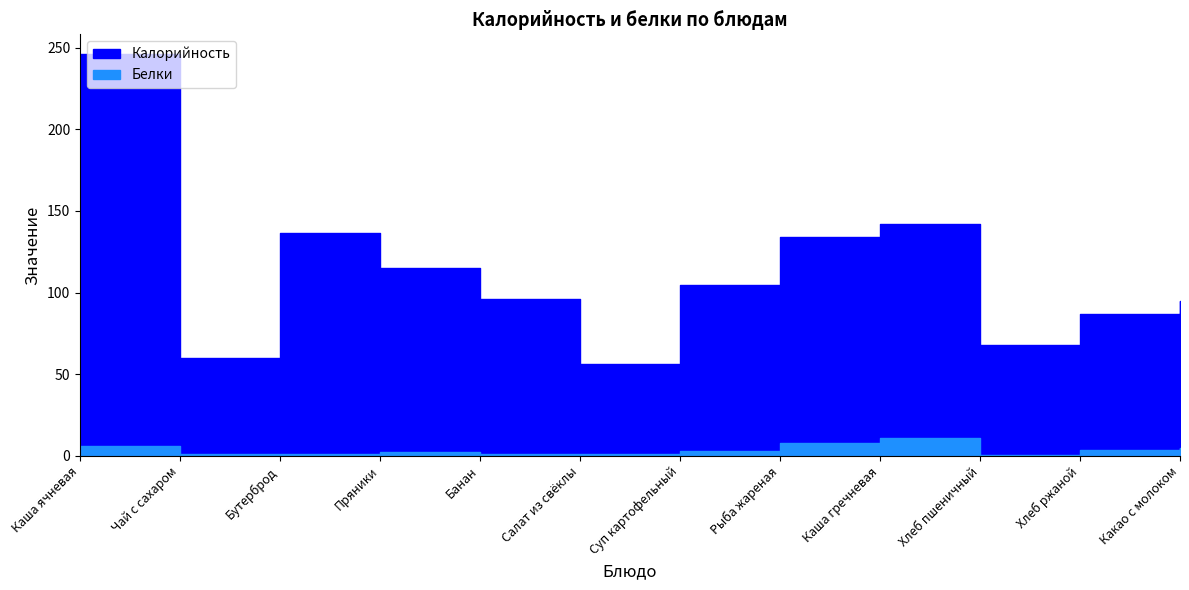

List the series in order of their overall mean, lowest first.

Белки, Калорийность